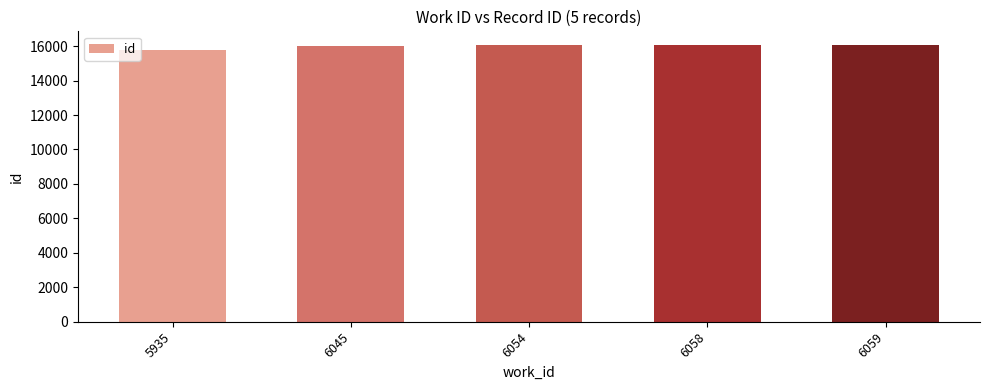

Approximately how many times larger is the value at 6059 compared to 5935?

1.0